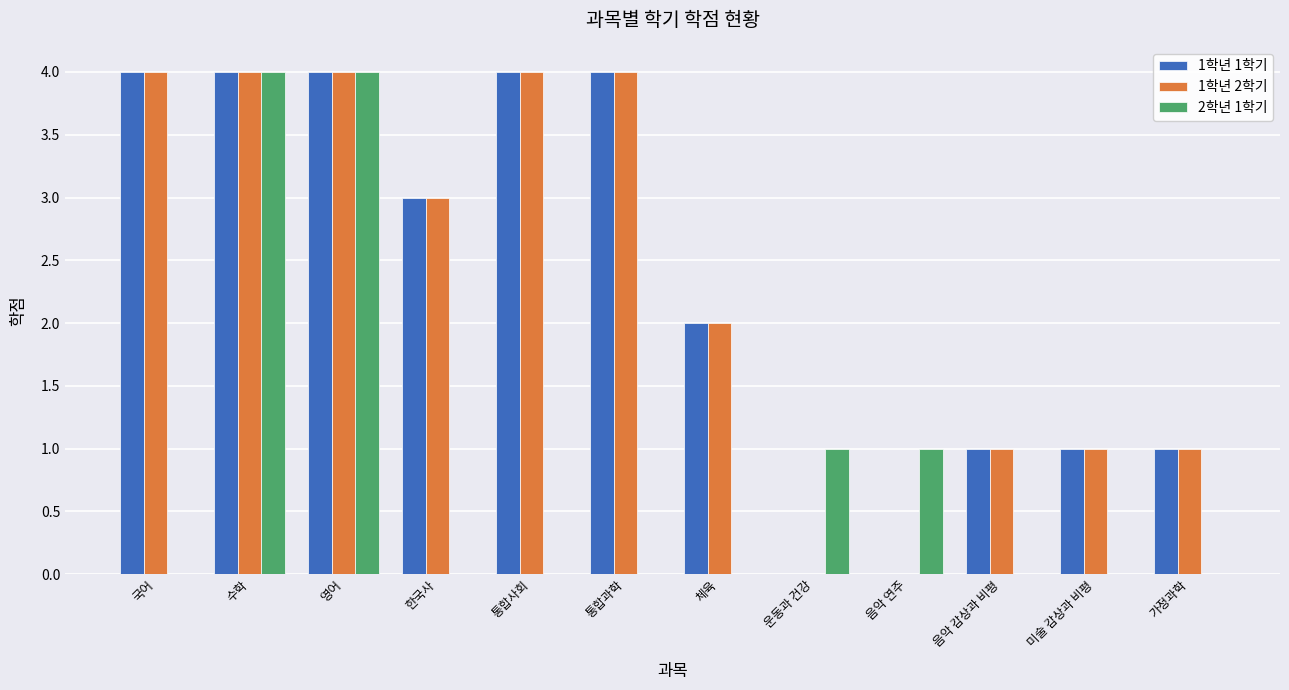

Between 영어 and 통합과학, which series saw the biggest shift?

2학년 1학기